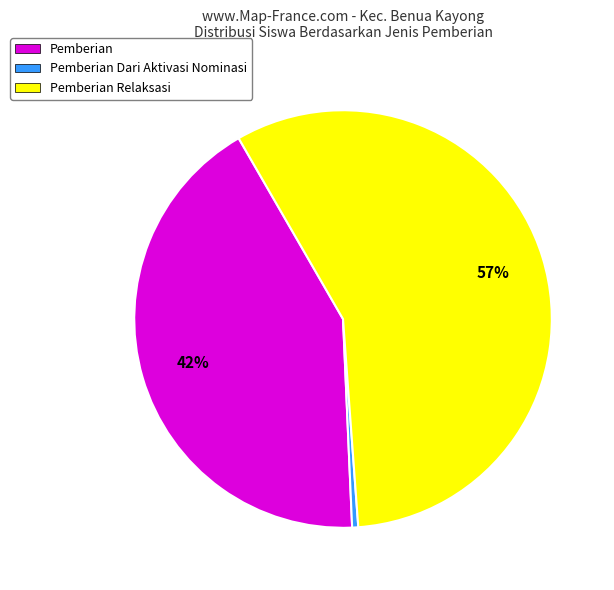

Does any single category account for the majority?

Yes